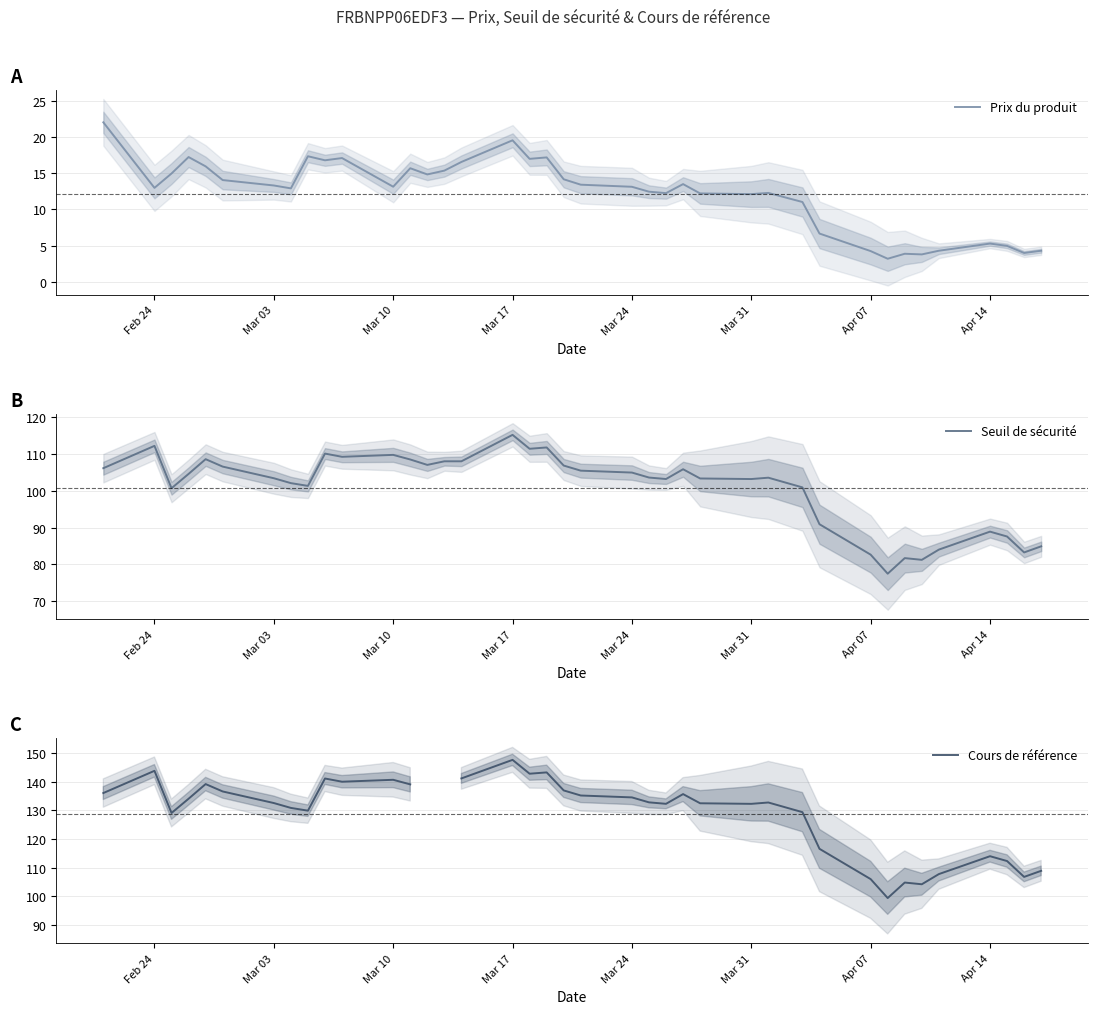

How many lines are shown in the chart?

3